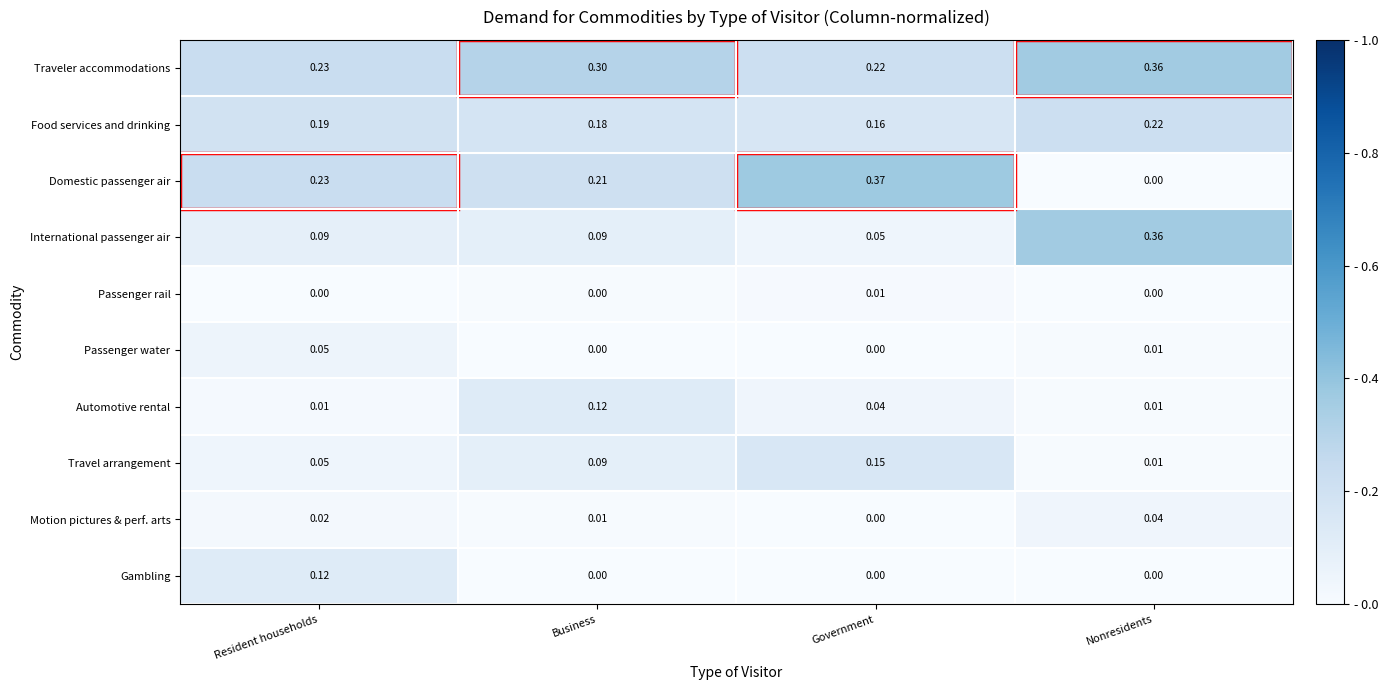

How many series are shown in this chart?

10